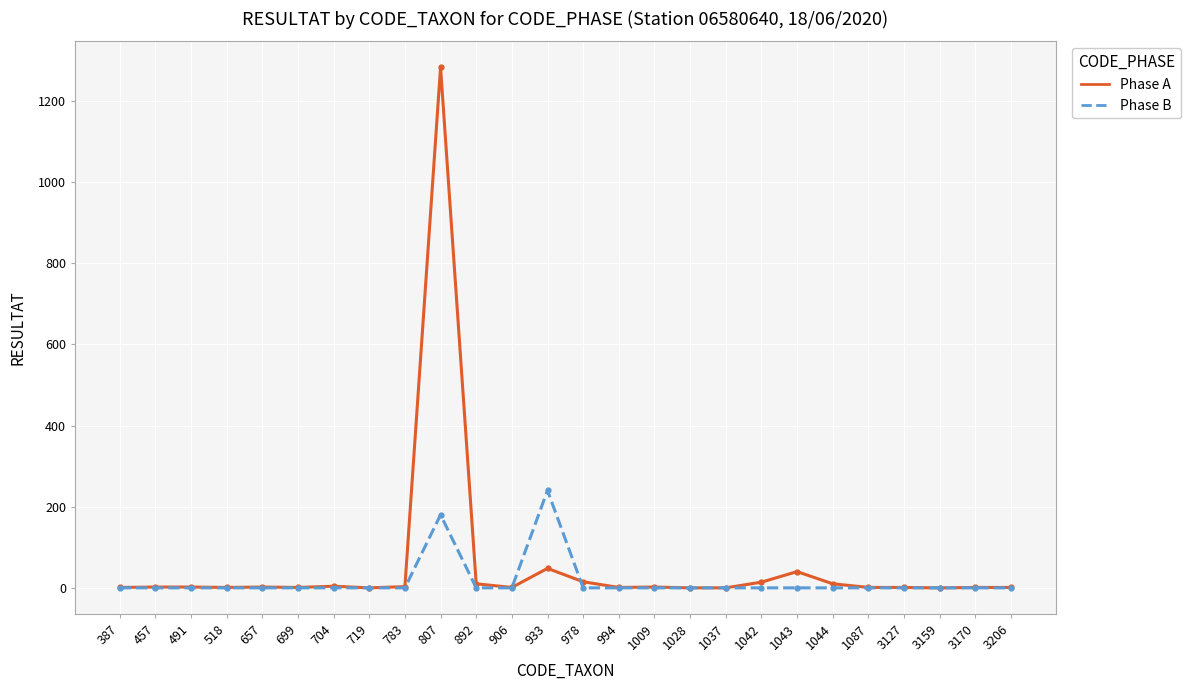

True or false: Phase B has more than 1 points higher than both neighbors.

True